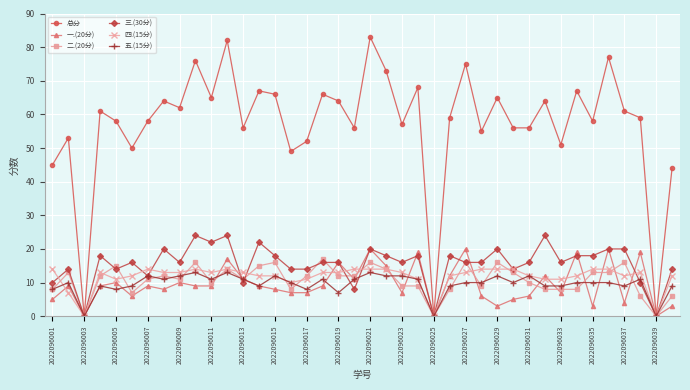

List the series in order of their peak value, highest first.

总分, 三.(30分), 一.(20分), 二.(20分), 四.(15分), 五.(15分)